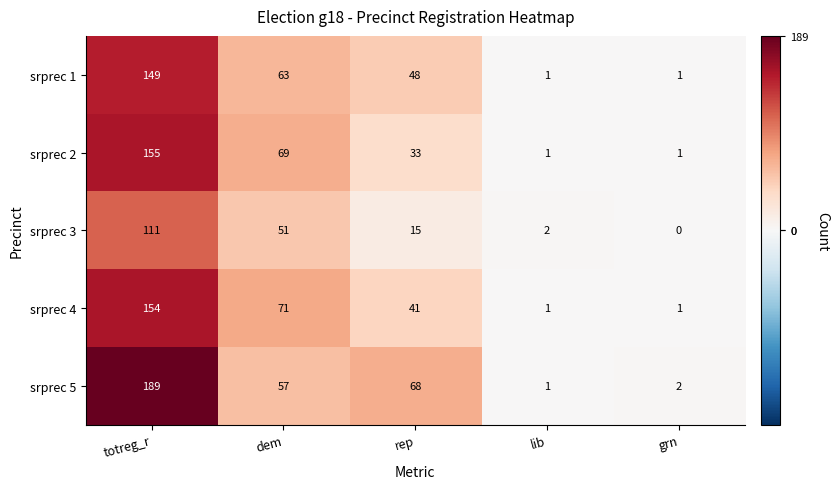

At how many categories does at least one series exceed 81?

1